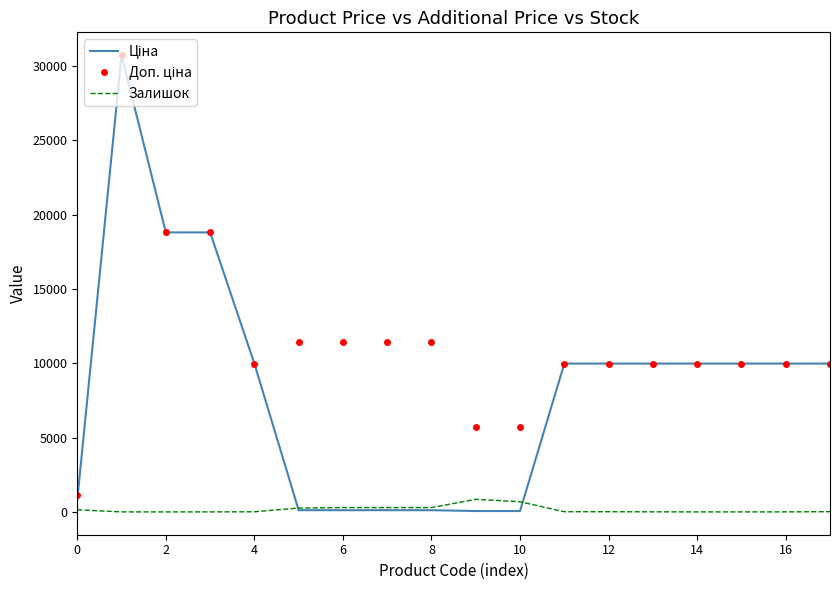

How many lines are shown in the chart?

3